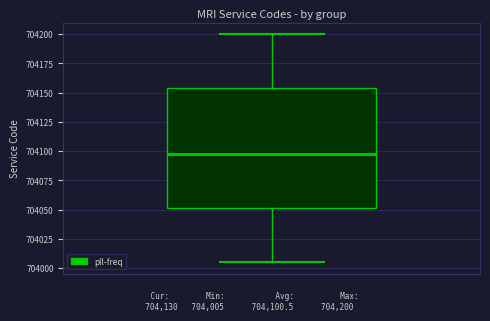

Where is the lower edge of the box on the y-axis? The values are not printed on the chart, so give them approximately, as read against the axis.

704050